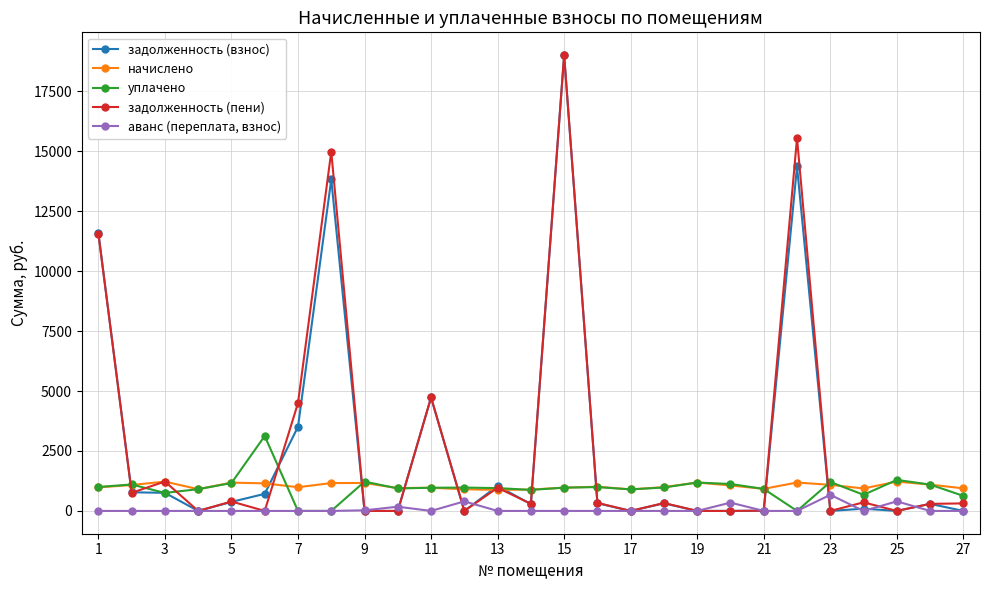

At how many categories does at least one series exceed 2185?

7